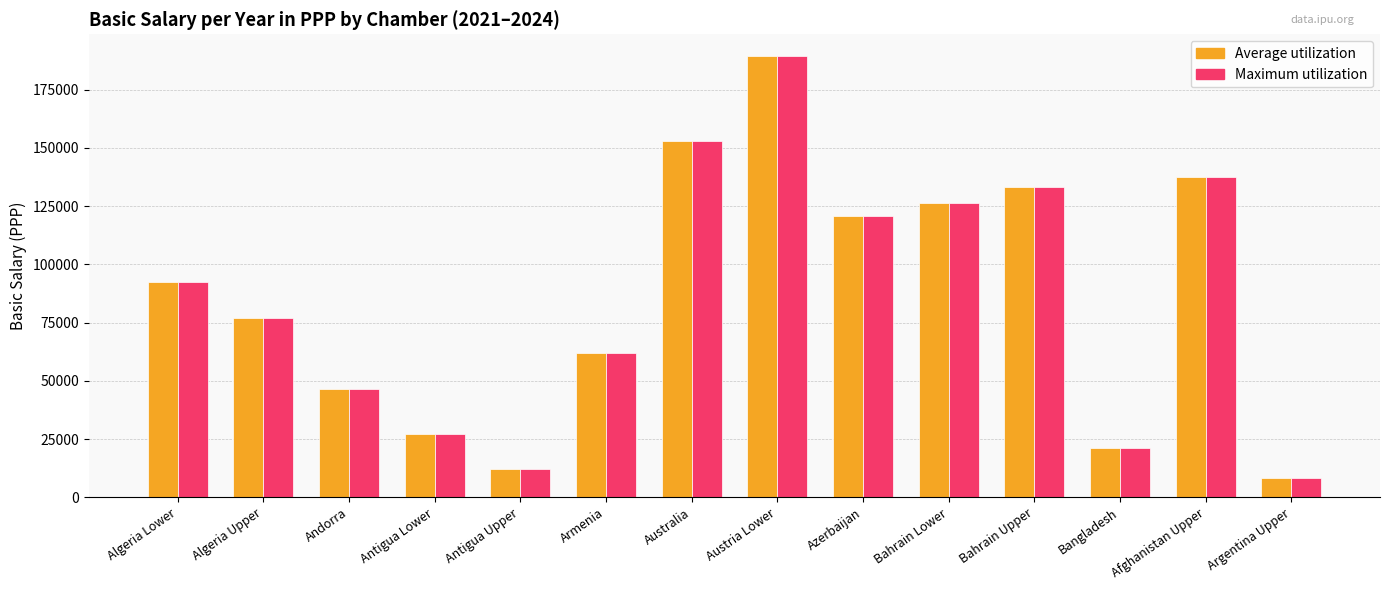

What is the smallest value displayed?

8428